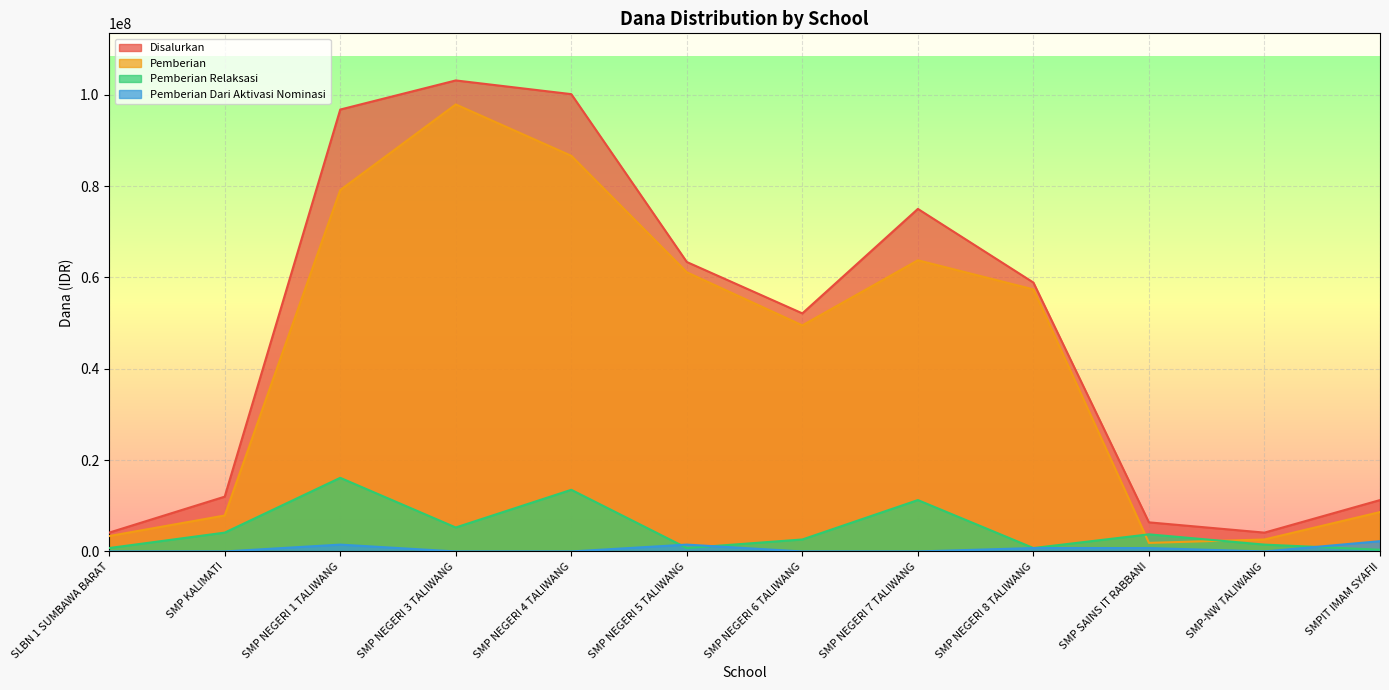

Which label corresponds to the smallest value in the chart?

SLBN 1 SUMBAWA BARAT